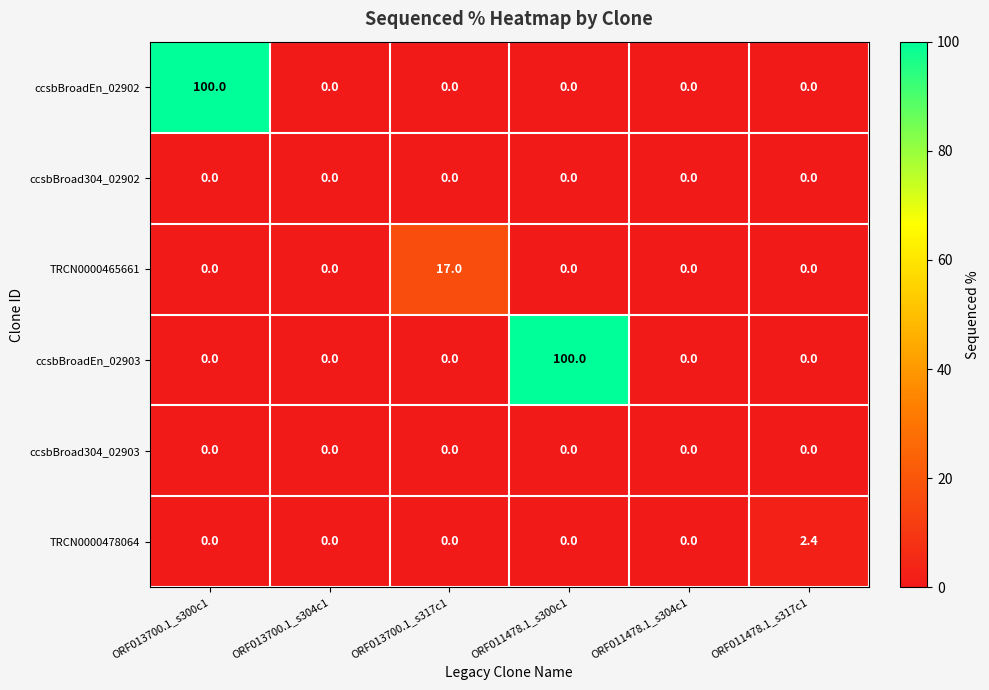

What is the highest value of the TRCN0000465661 series?

17.0